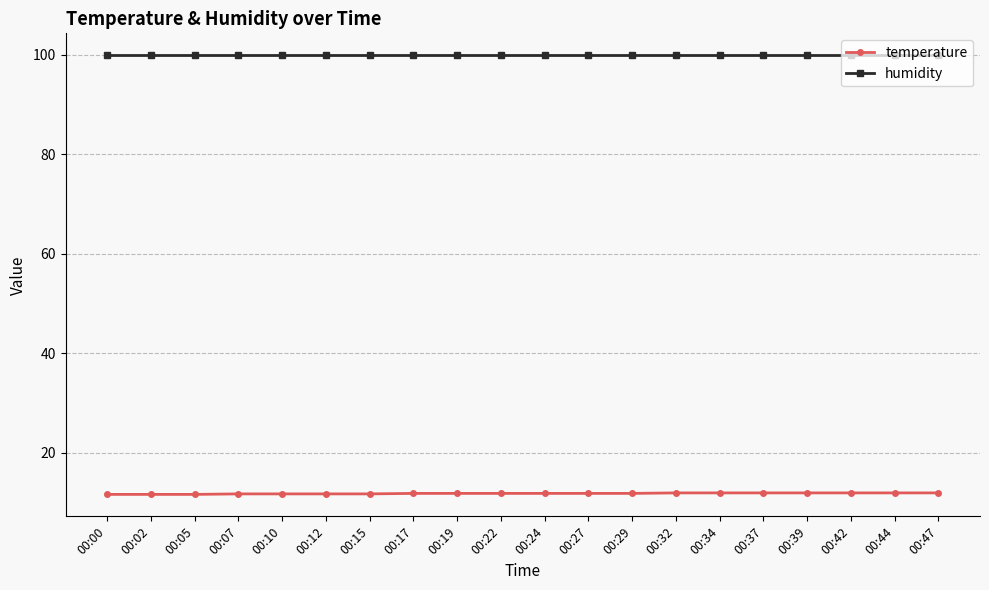

What is the maximum value for temperature?

11.9